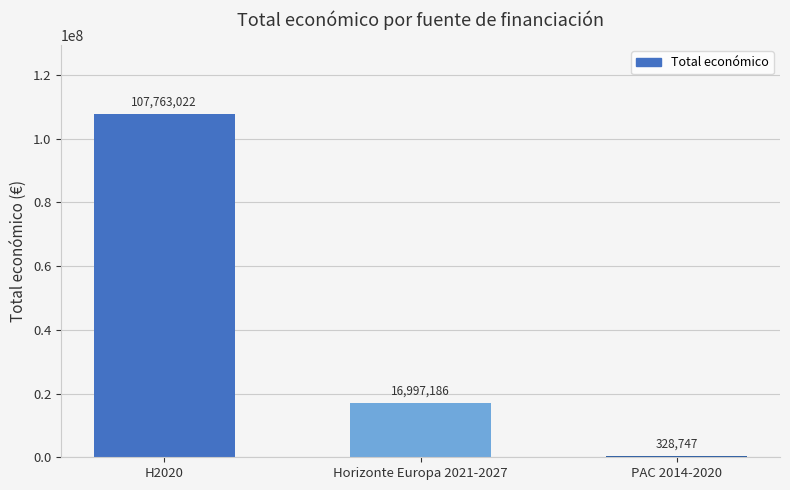

Reading left to right, extract all data points from this chart.

H2020=107763022	Horizonte Europa 2021-2027=16997186	PAC 2014-2020=328747